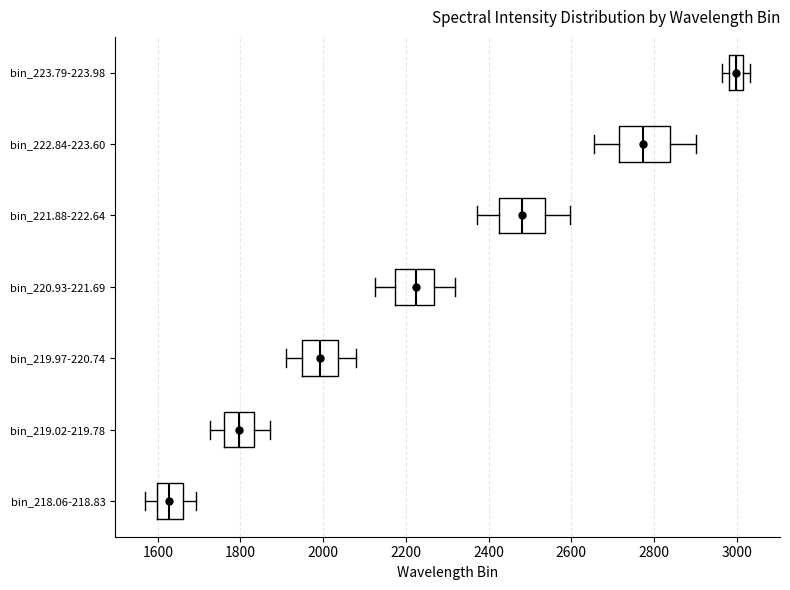

Reading bottom to top, read every box against the x-axis: the position of its median line, the range the box covers, and the ends of its whiskers. The values are not printed on the chart, so give them approximately, as read against the axis.

bin_218.06-218.83: median 1620, box 1600 to 1660, whiskers 1560 to 1700
bin_219.02-219.78: median 1800, box 1760 to 1840, whiskers 1720 to 1880
bin_219.97-220.74: median 2000, box 1940 to 2040, whiskers 1900 to 2080
bin_220.93-221.69: median 2220, box 2180 to 2260, whiskers 2120 to 2320
bin_221.88-222.64: median 2480, box 2420 to 2540, whiskers 2380 to 2600
bin_222.84-223.60: median 2780, box 2720 to 2840, whiskers 2660 to 2900
bin_223.79-223.98: median 3000, box 2980 to 3020, whiskers 2960 to 3040